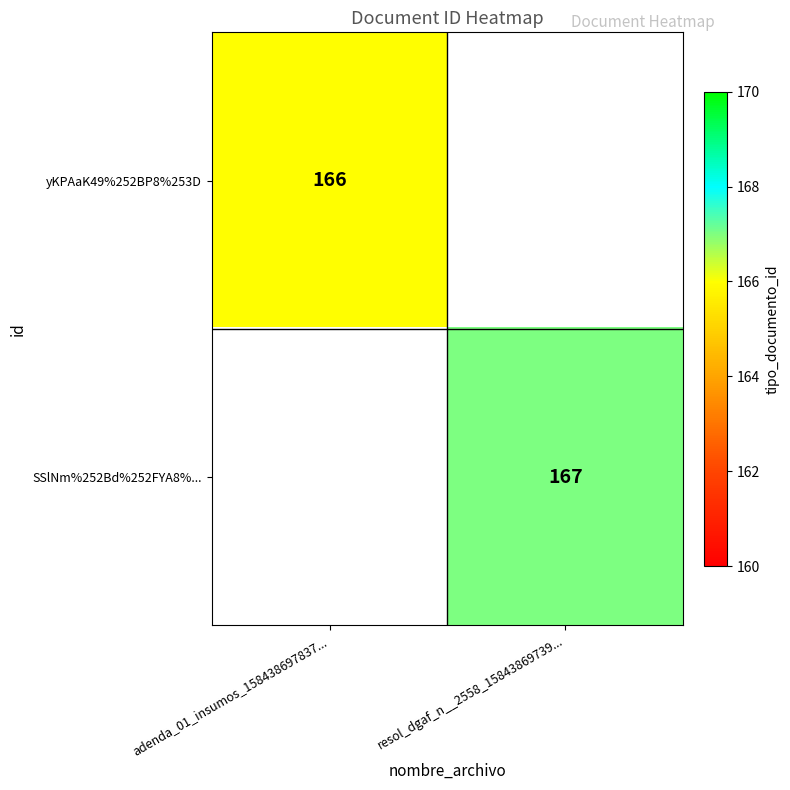

The value of yKPAaK49%252BP8%253D at adenda_01_insumos_158438697837... is 166. True or false?

True